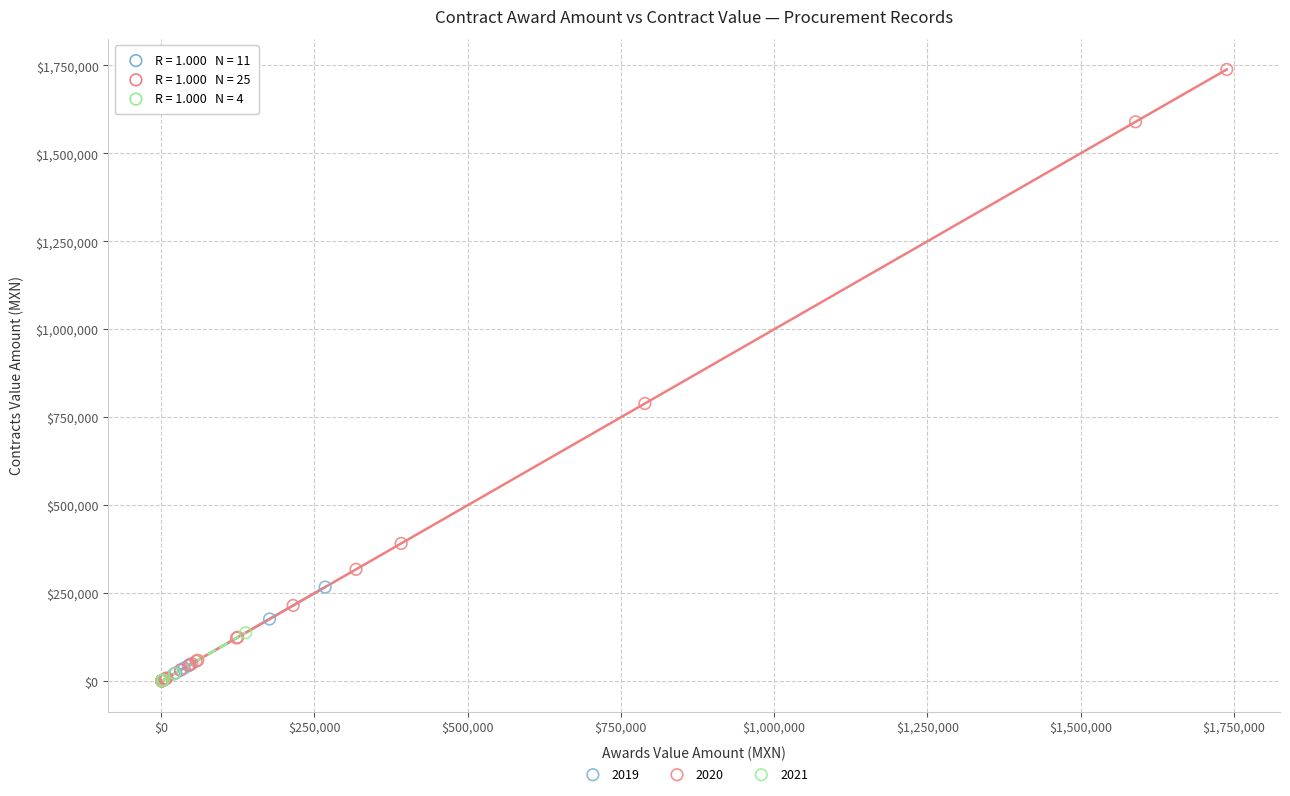

Which series has the widest spread of Y values?

2020